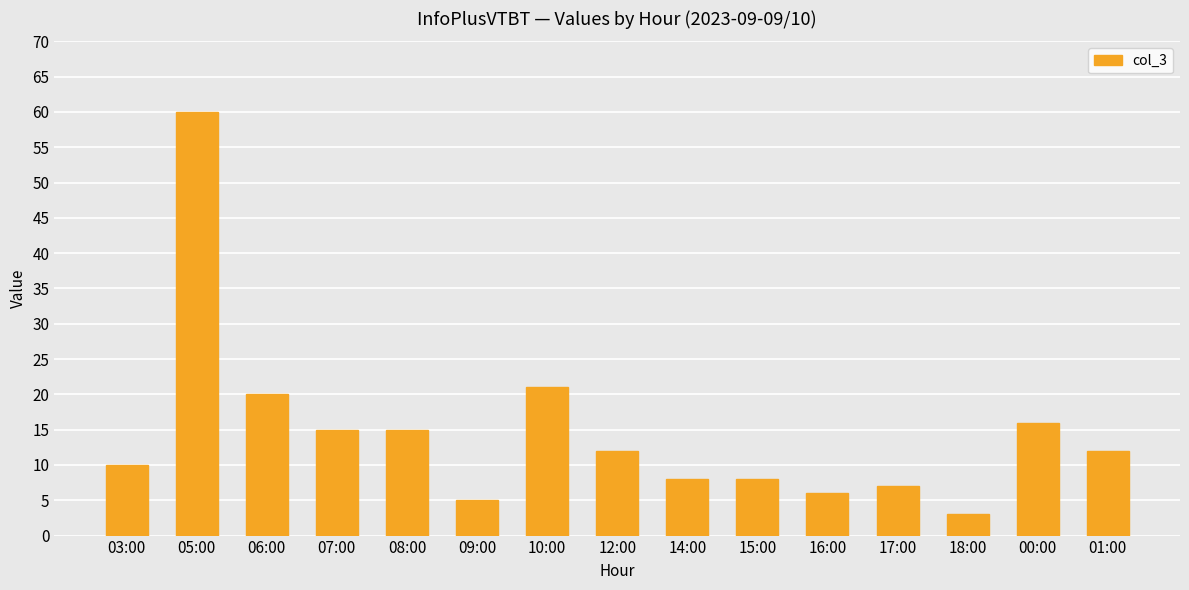

True or false: the data shows 15 at 03:00.

False